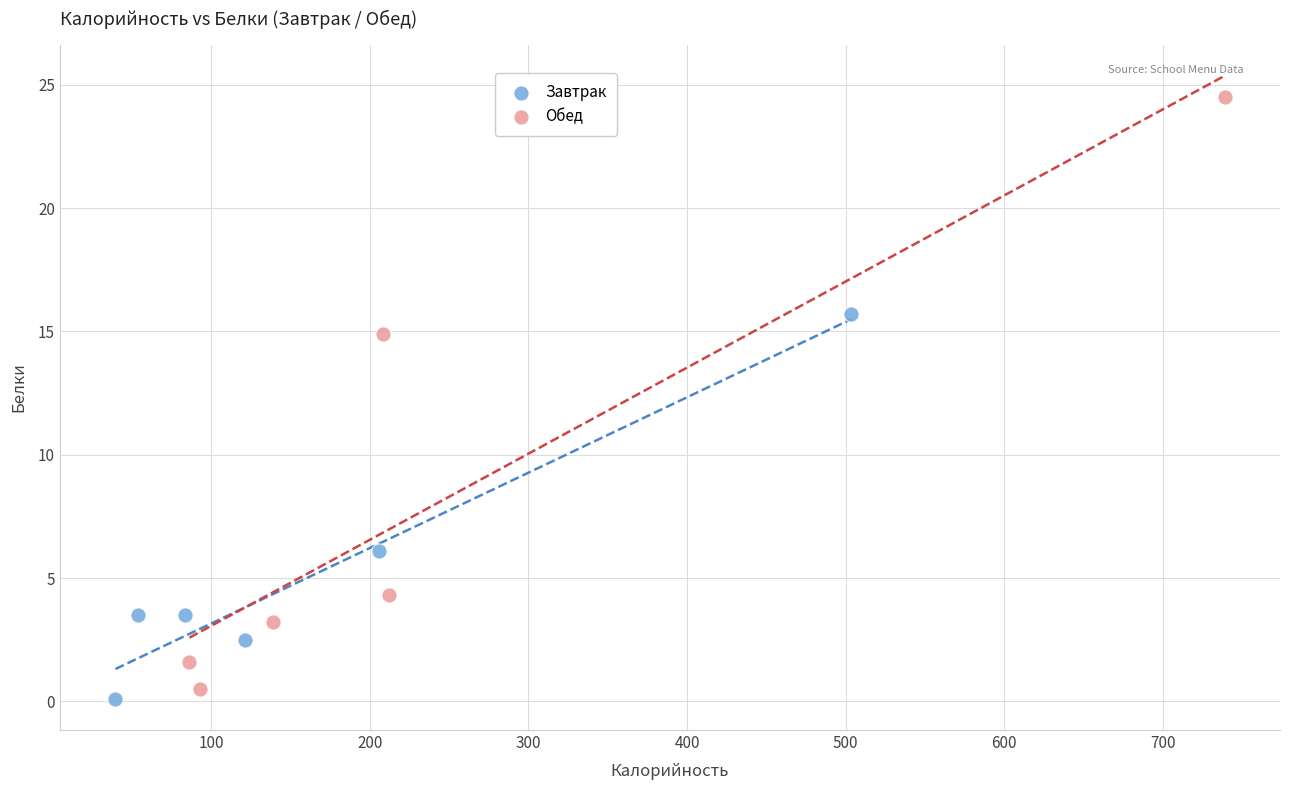

Which series contains the highest Y value?

Обед